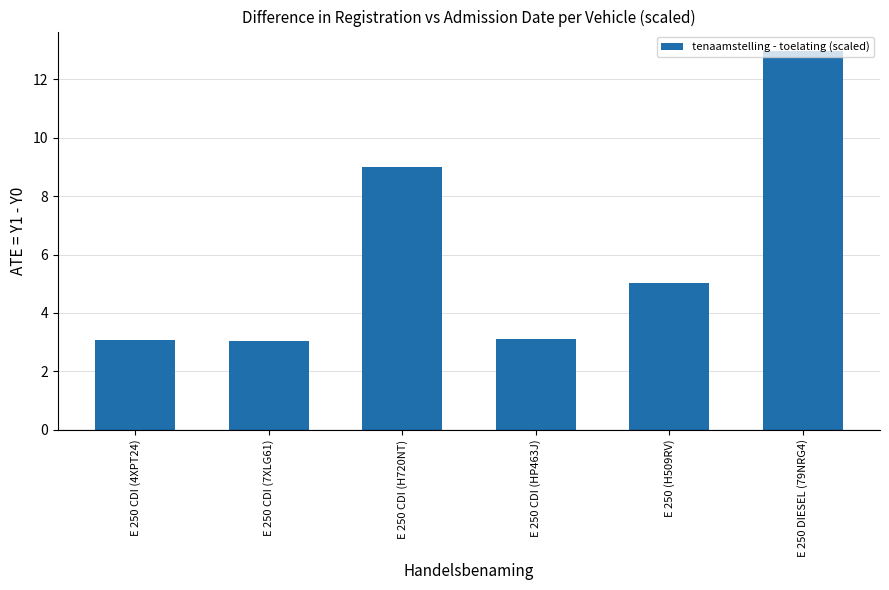

What position from the left is E 250 CDI (H720NT)?

3